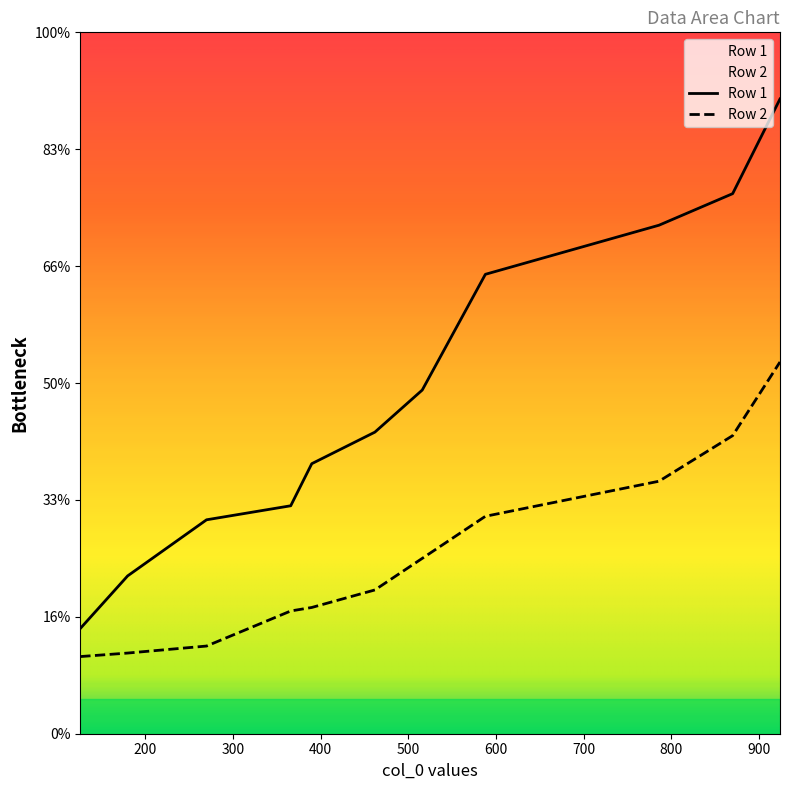

What is the minimum value shown in the chart?

132